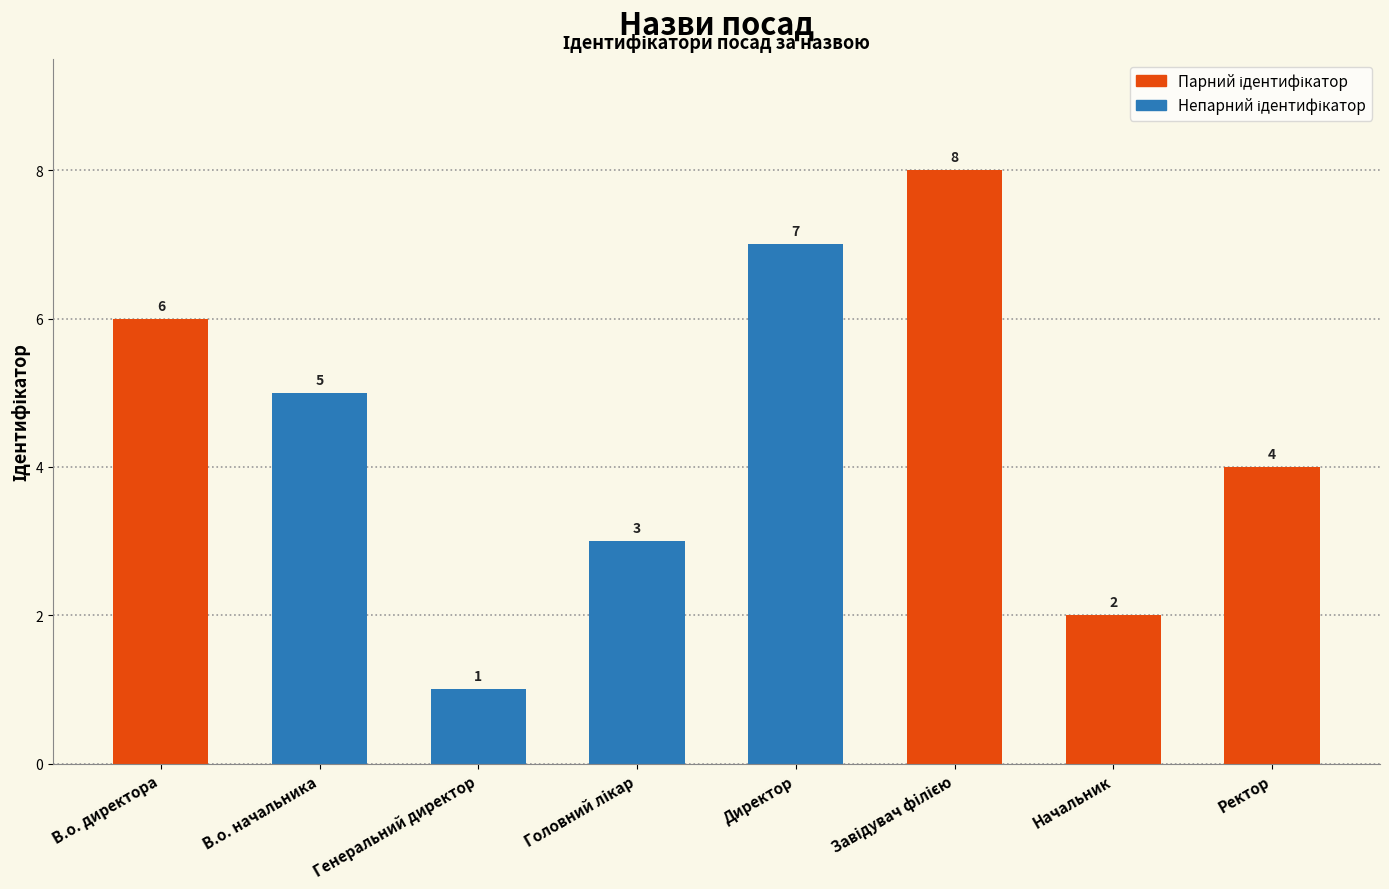

What is the smallest value displayed?

1